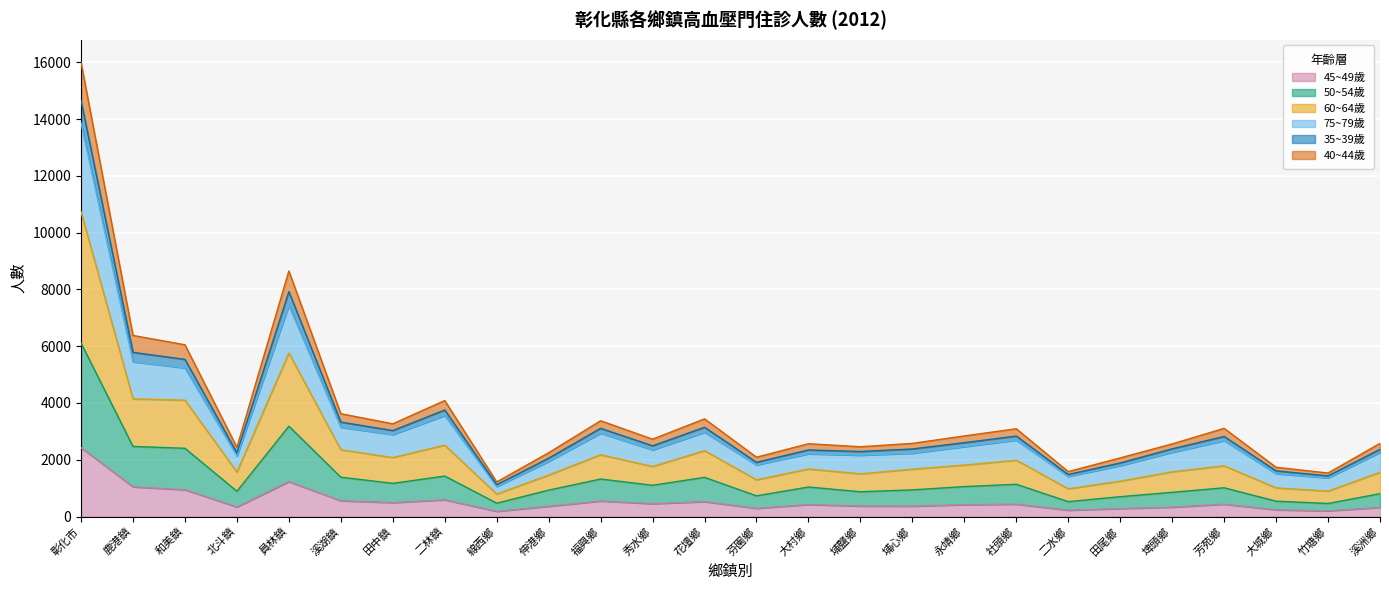

At which category is the sum across all series the highest?

彰化市